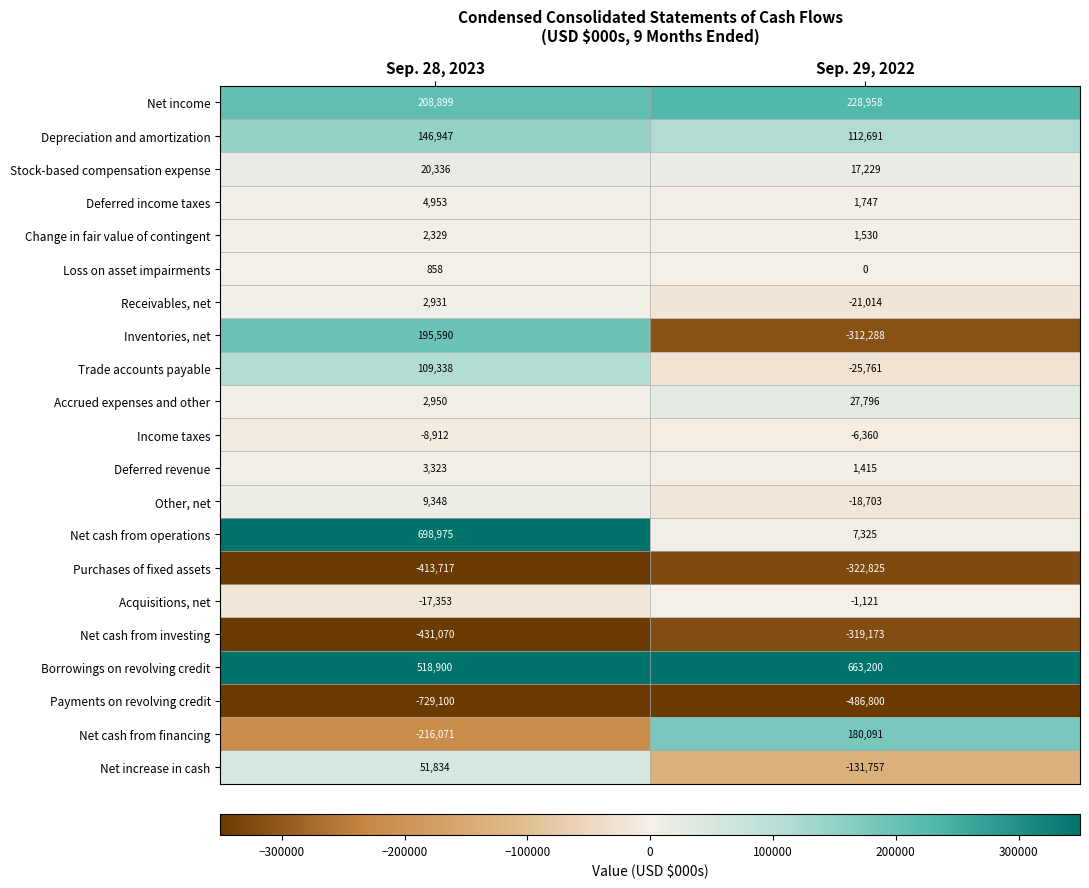

Where is Acquisitions, net nearest to the value -9237?

Sep. 28, 2023